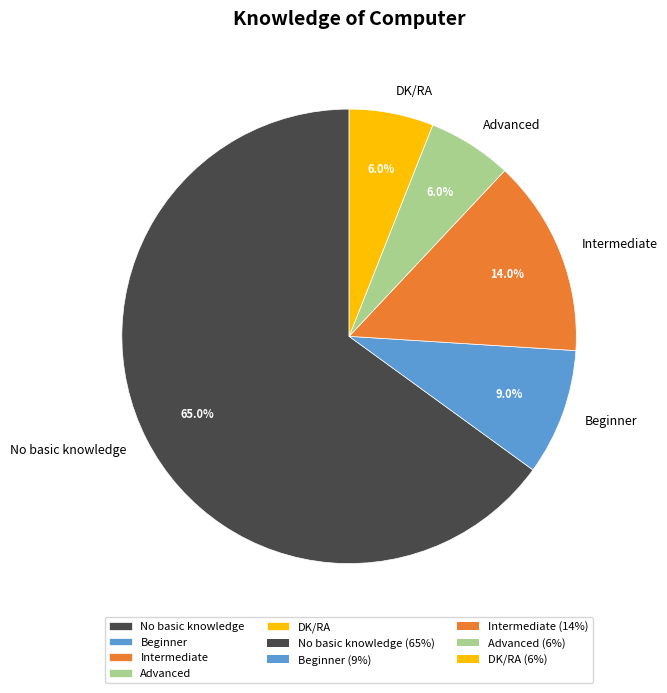

To the nearest percent, what is the combined percentage of Advanced and DK/RA?

12%